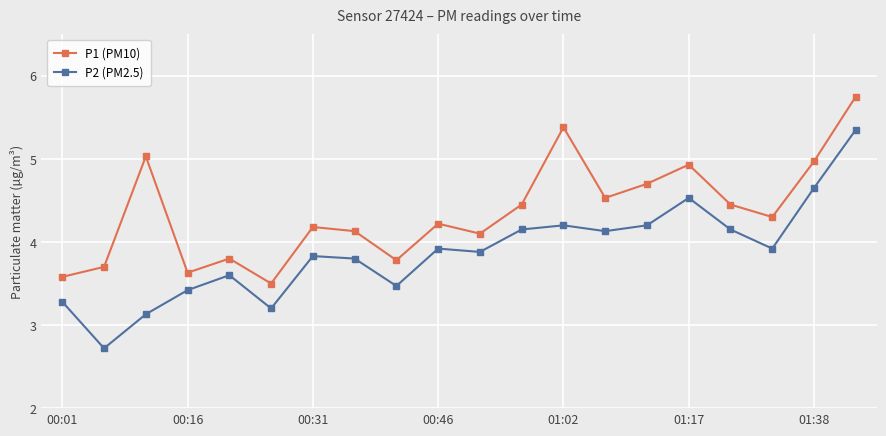

At how many categories does at least one series exceed 4?

14